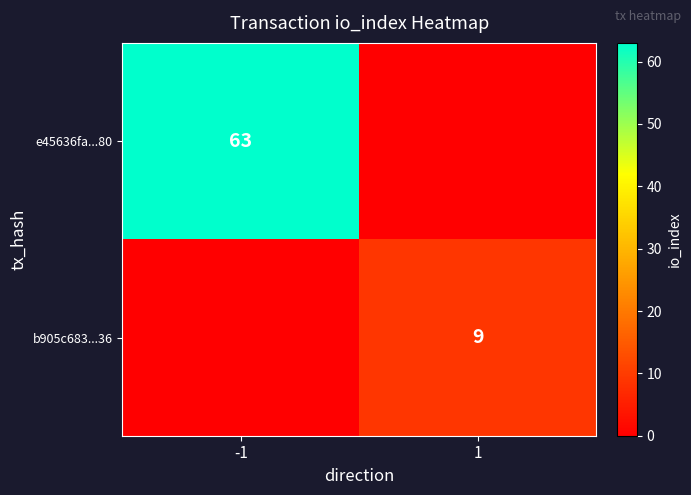

The b905c683...36 series shows 9 at 1. True or false?

True